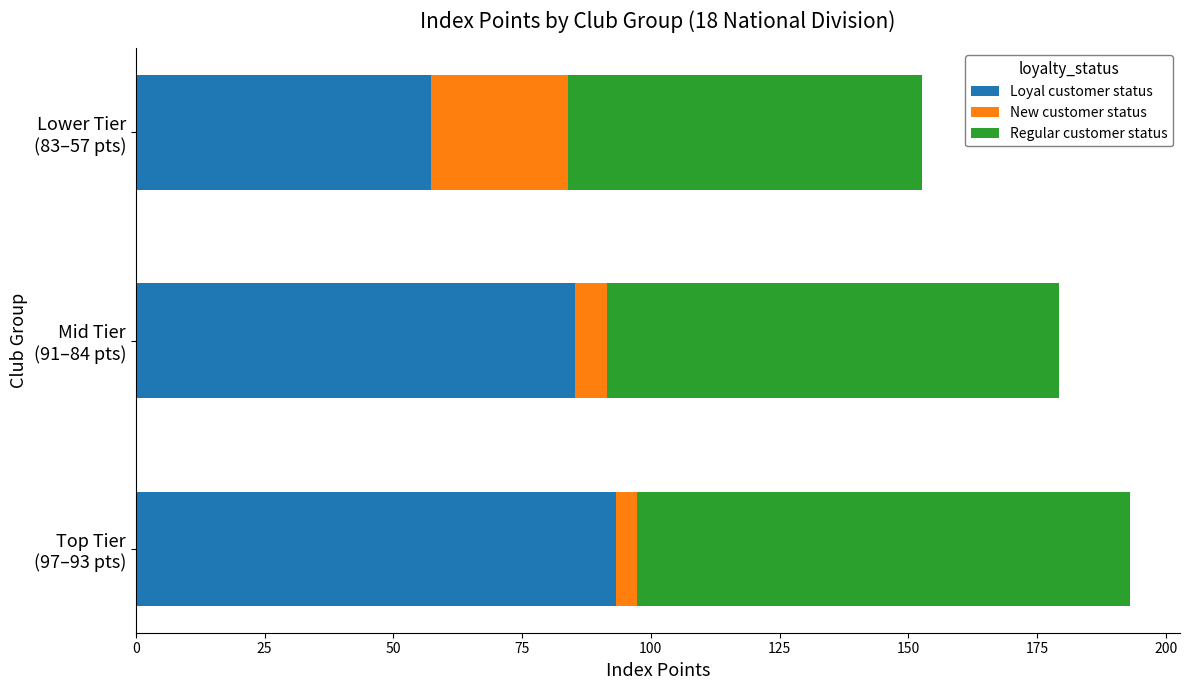

What is the sum of all Loyal customer status values?

235.8